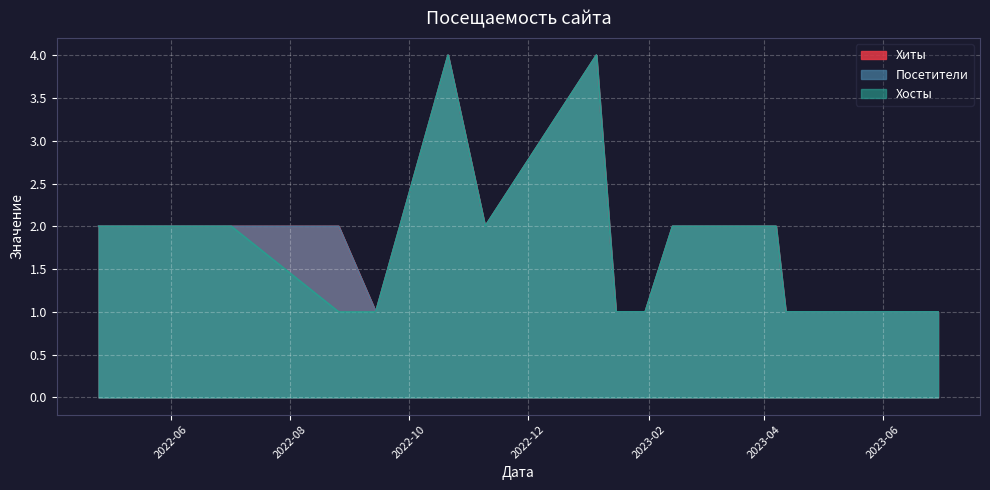

Which series has the widest spread of values?

Хиты